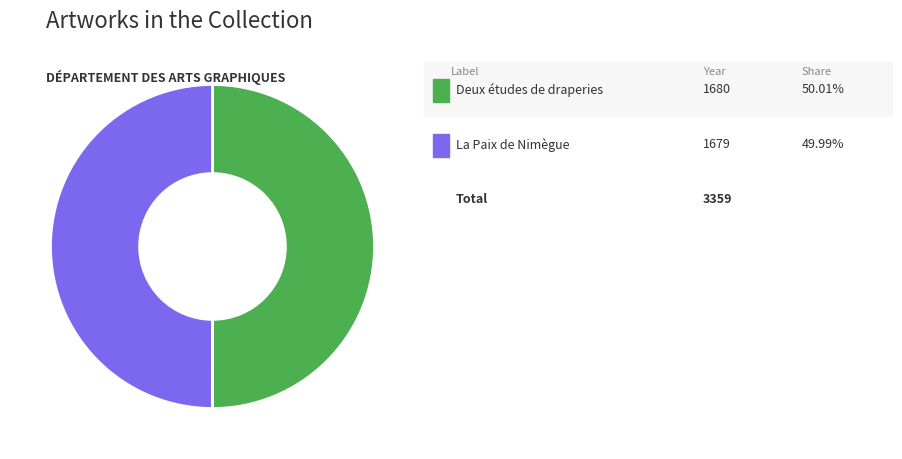

How many slices are in this pie chart?

2